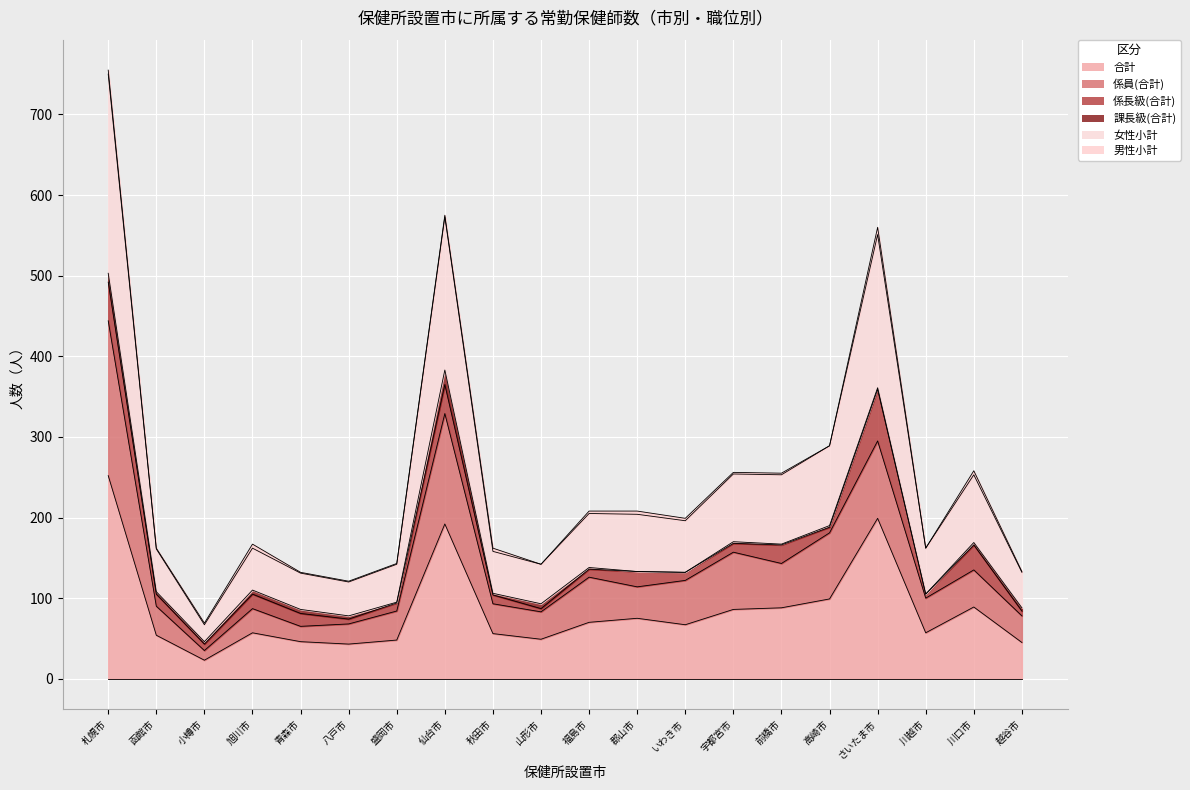

What is the minimum value shown in the chart?

23